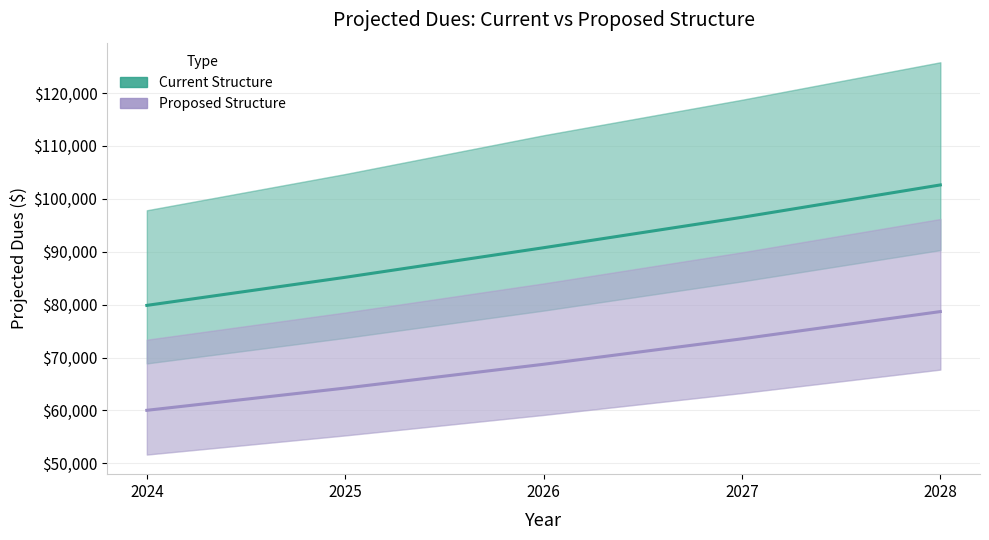

True or false: Current Structure (mean) and Proposed Structure (mean) cross at least once.

False